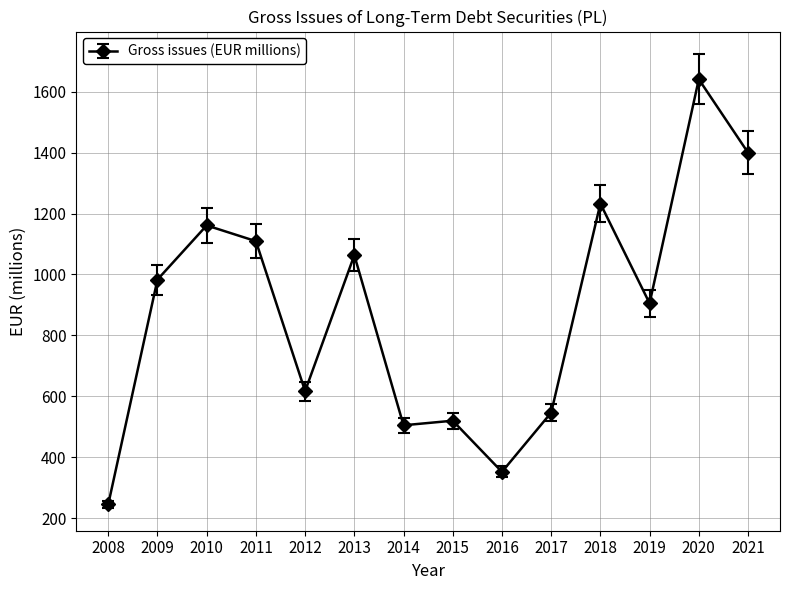

How many categories are shown in the chart?

14